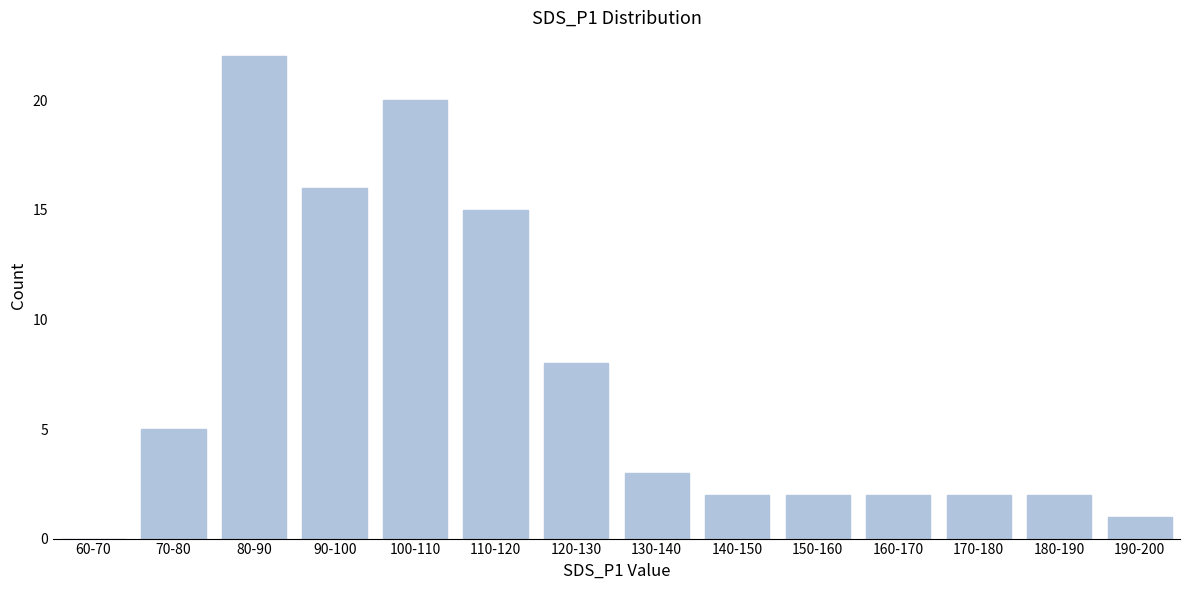

Reading left to right, extract all data points from this chart.

60-70=0	70-80=5	80-90=22	90-100=16	100-110=20	110-120=15	120-130=8	130-140=3	140-150=2	150-160=2	160-170=2	170-180=2	180-190=2	190-200=1